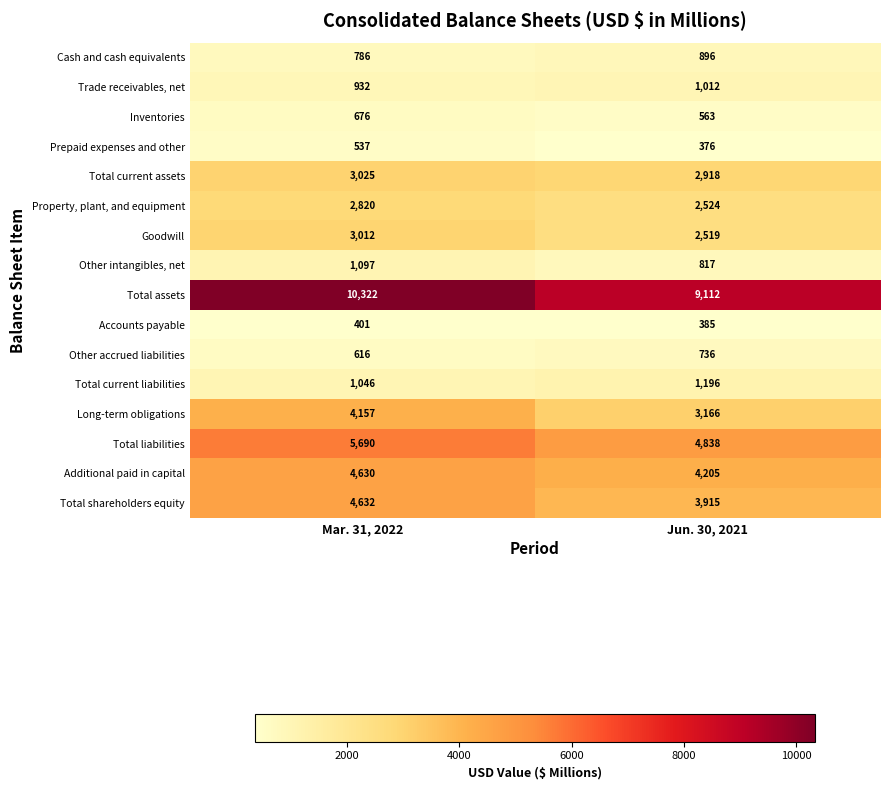

What is the smallest value displayed?

376